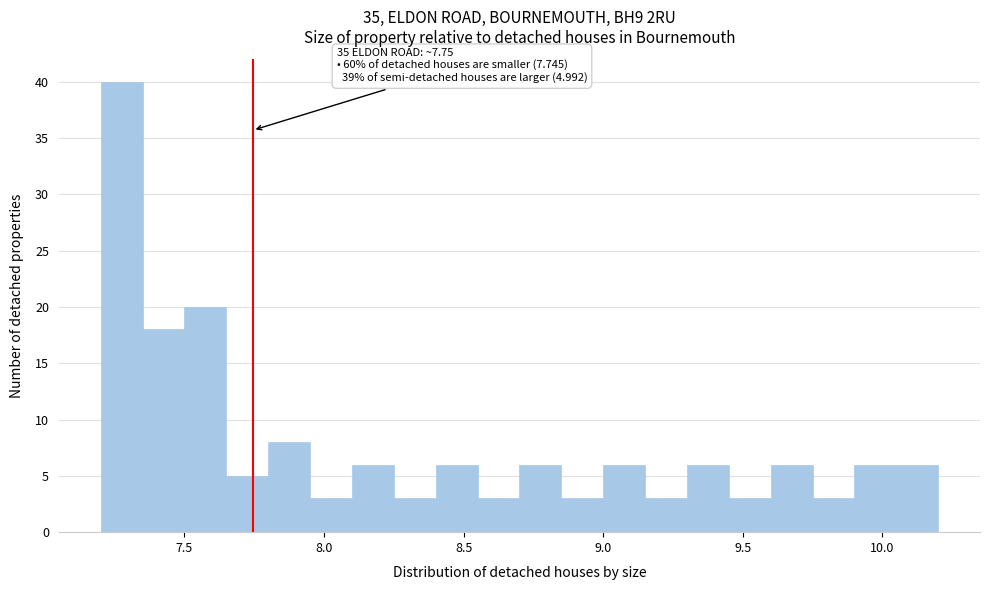

Around what value on the x-axis is the tallest bar? Give the approximate position of its centre, as read against the axis.

7.30